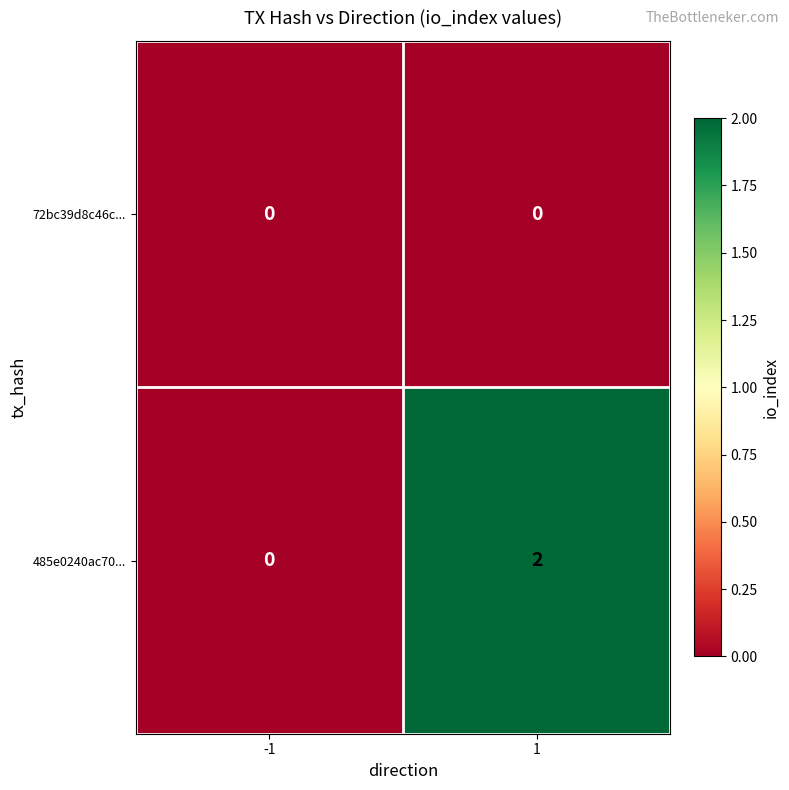

Rank the categories by 485e0240ac70... value from lowest to highest.

-1, 1